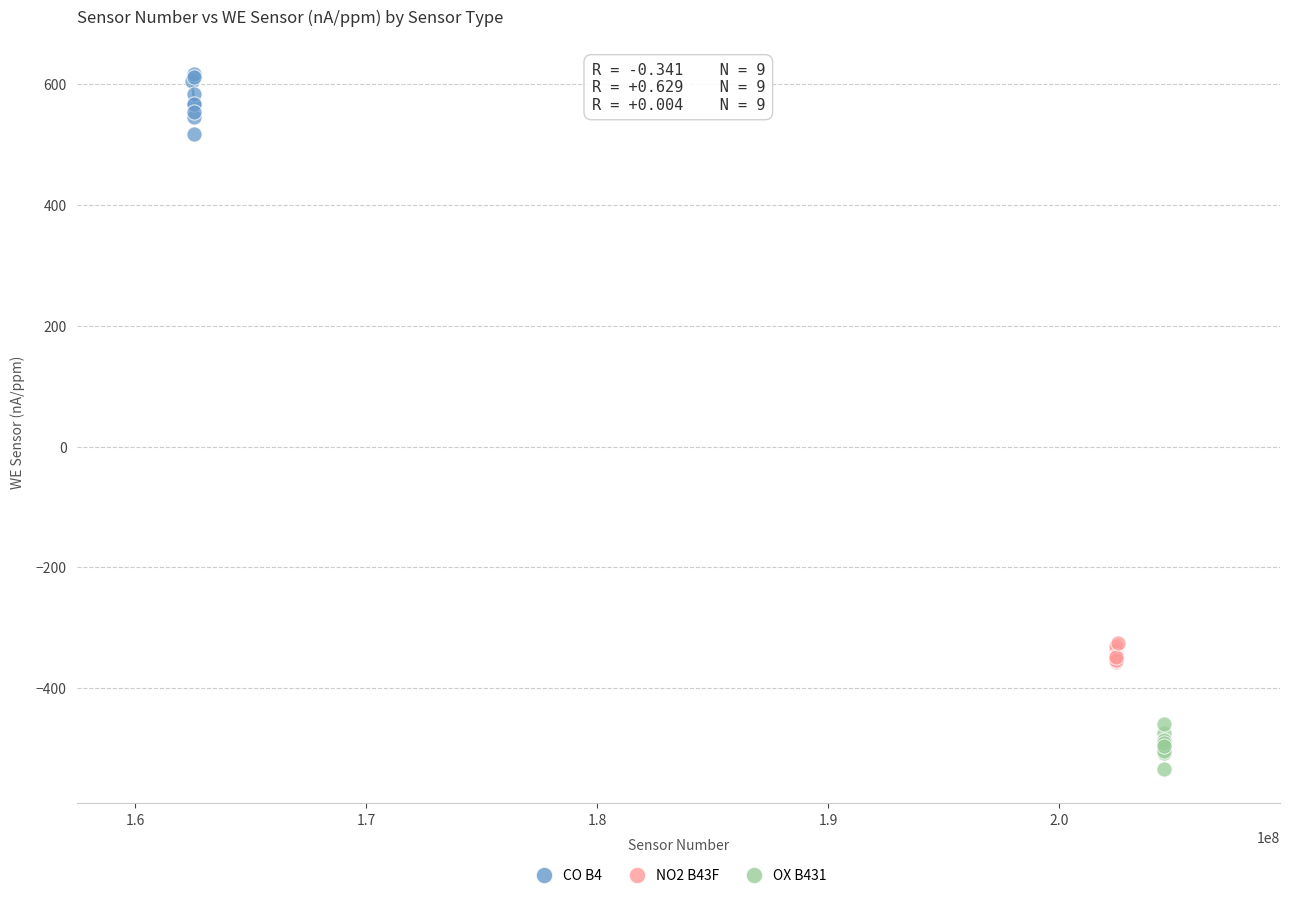

Which series reaches the maximum Y coordinate?

CO B4